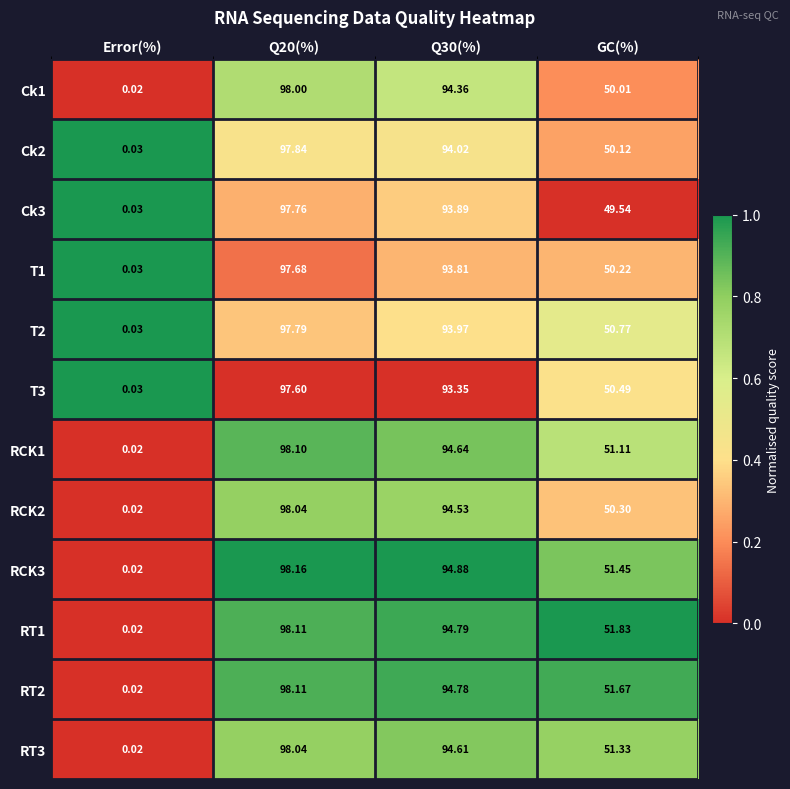

At which label is RCK3 closest to 49?

GC(%)